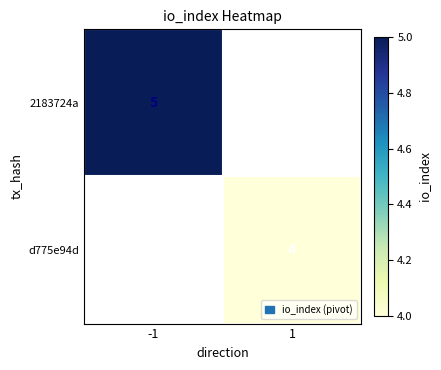

Is the value of d775e94d at 1 greater than the value of 2183724a at -1?

No